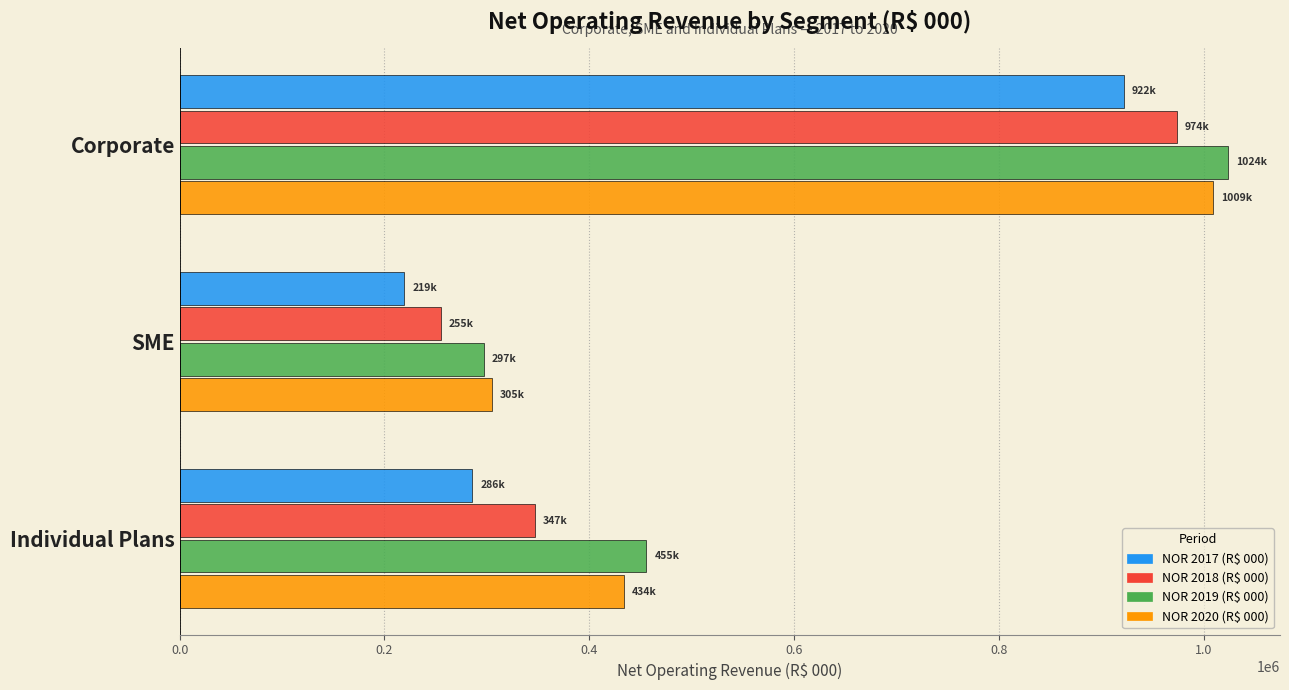

Which series has the largest range (max minus min)?

NOR 2019 (R$ 000)